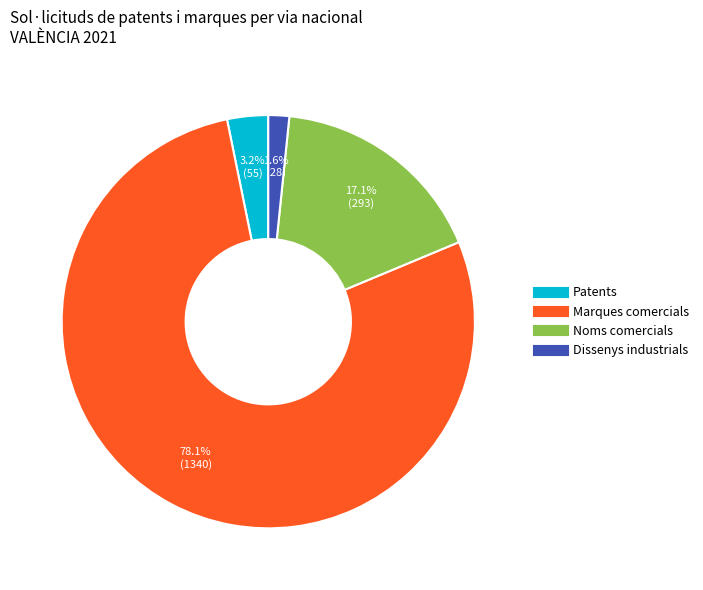

Is it true that Noms comercials is 6% of the pie?

False